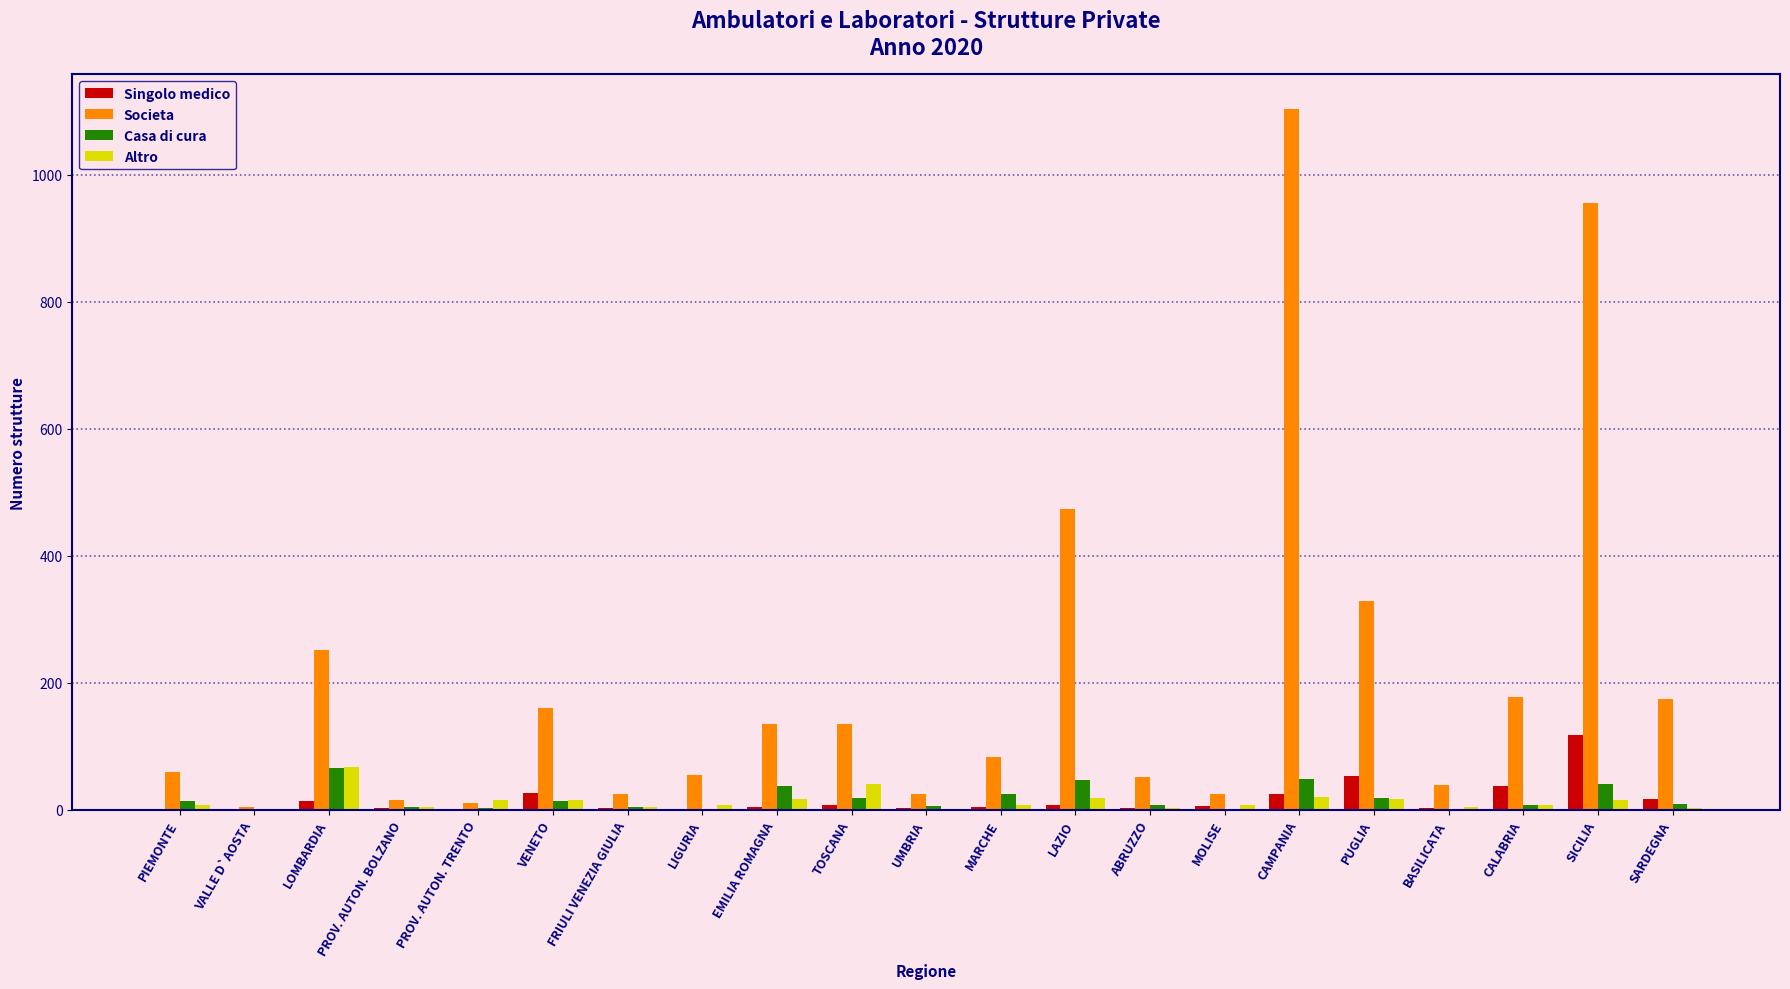

What is the difference between the Casa di cura values at VALLE D`AOSTA and PUGLIA?

17